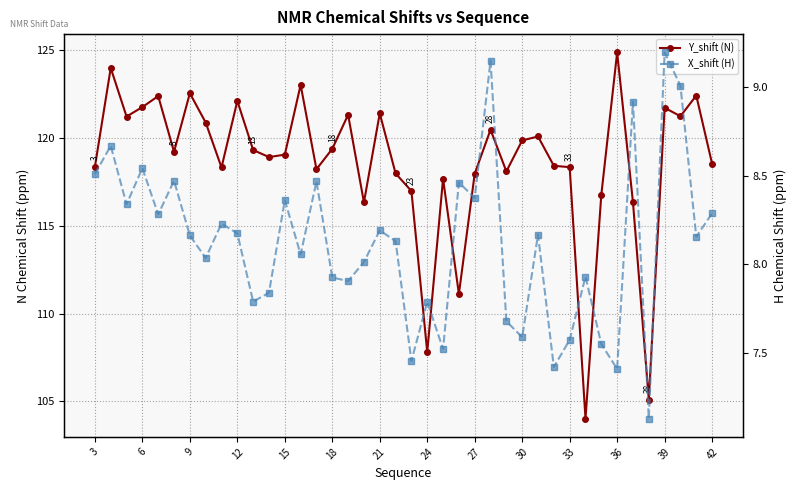

Rank the series by their average value, from highest to lowest.

Y_shift (N), X_shift (H)